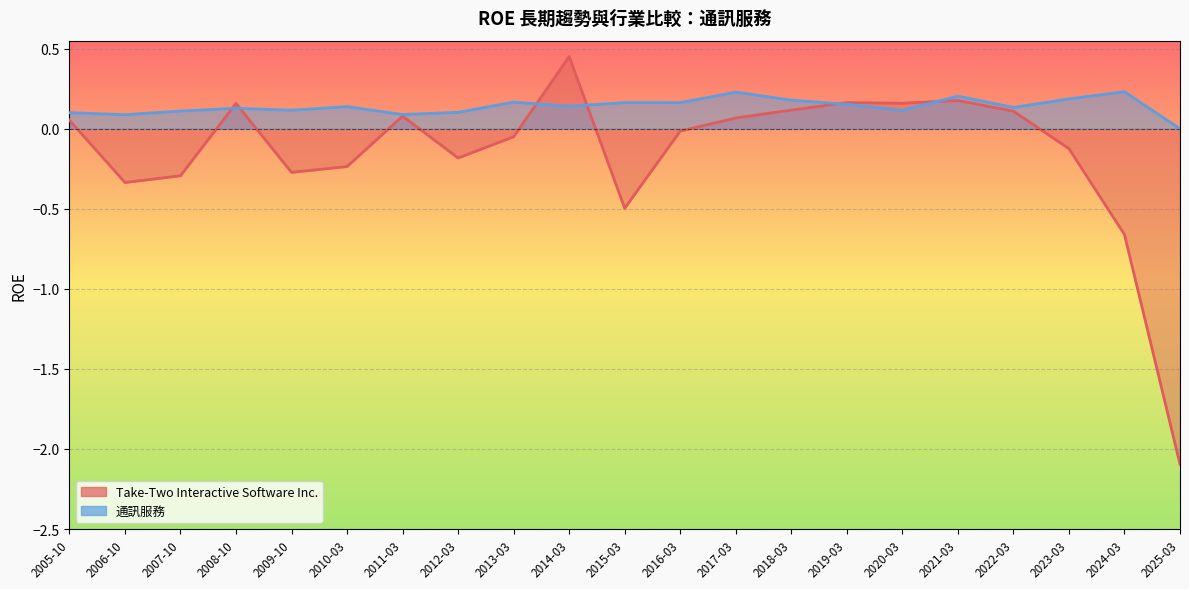

What is the total value across all series at 2020-03?

0.3